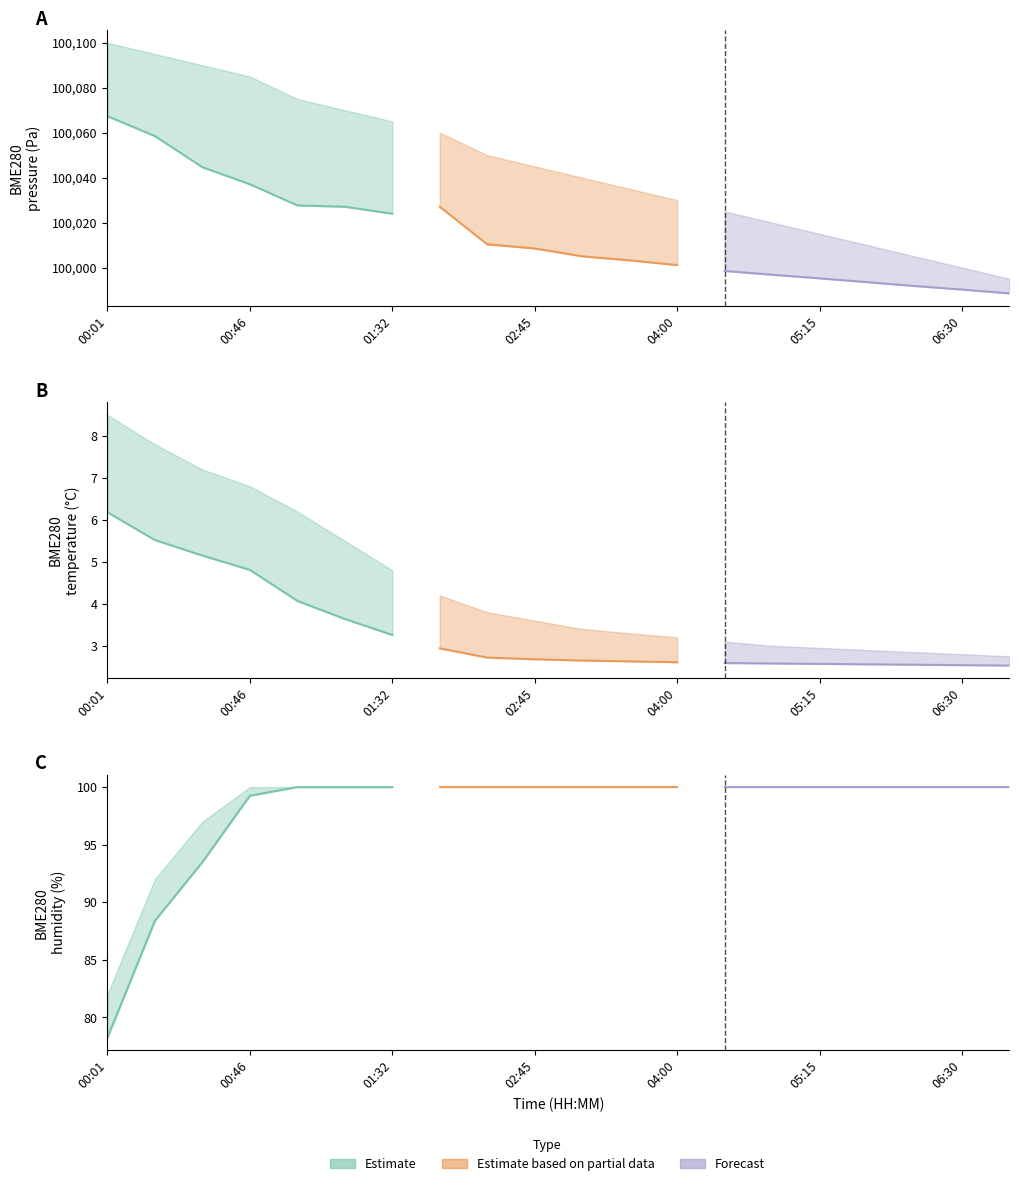

True or false: BME280_pressure and BME280_temperature cross at least once.

False